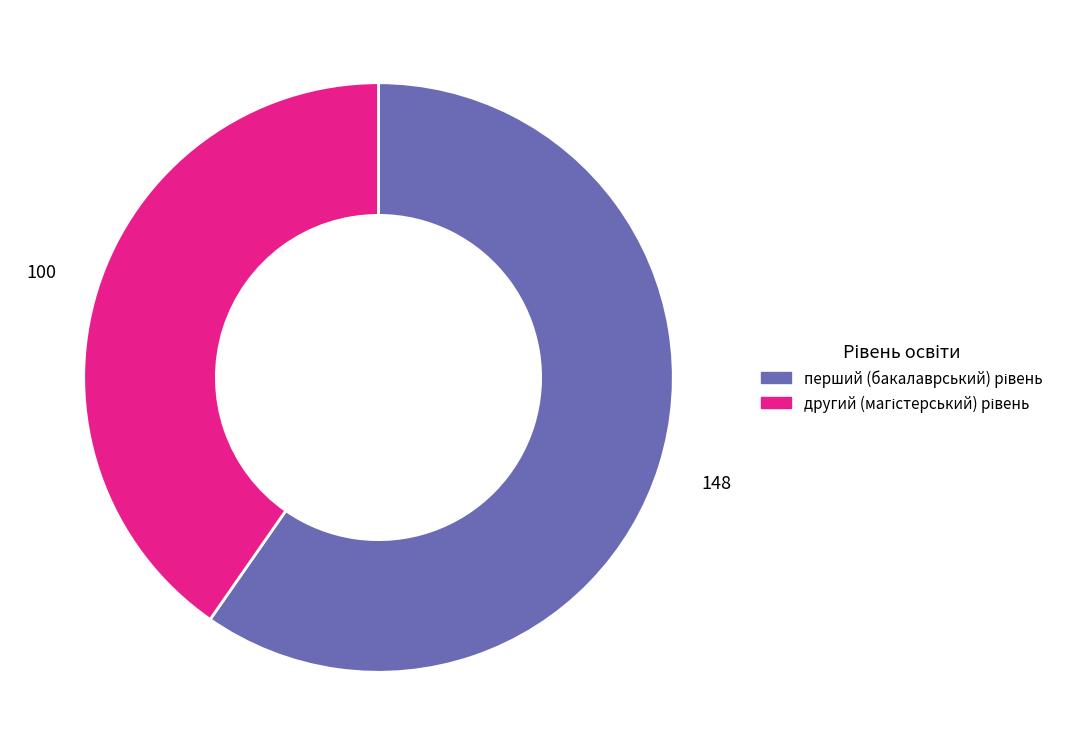

How many slices are in this pie chart?

2